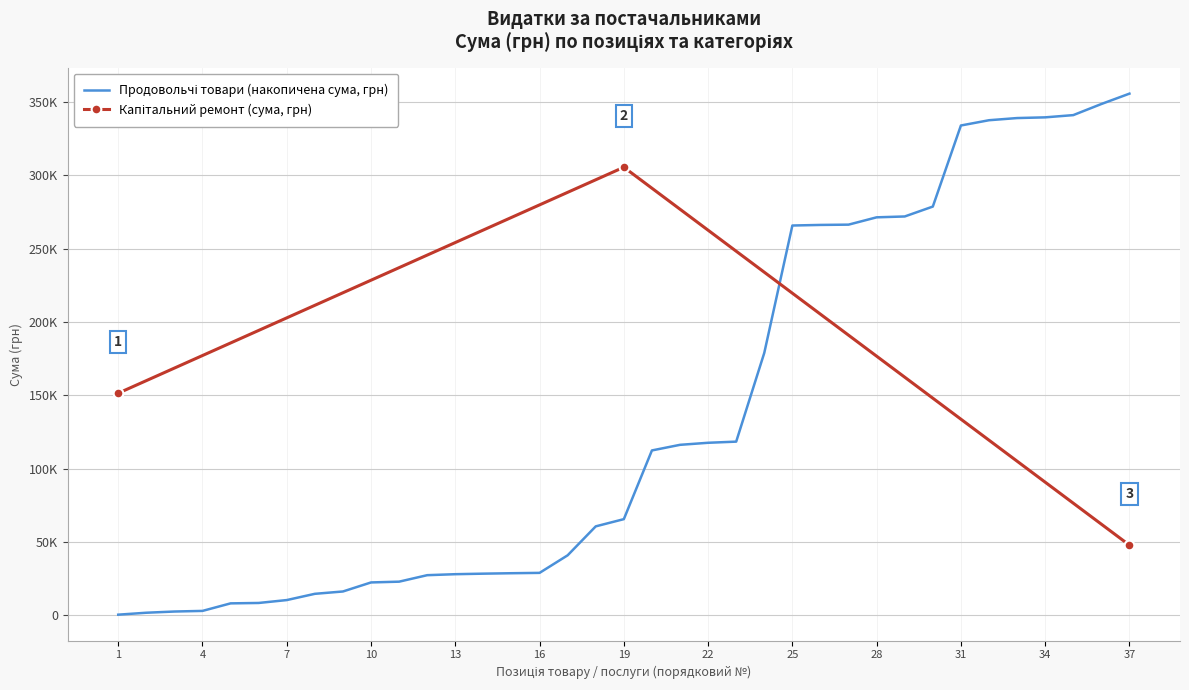

Reading left to right, transcribe all the data shown in this chart.

151401.0	305523.0	47746.1